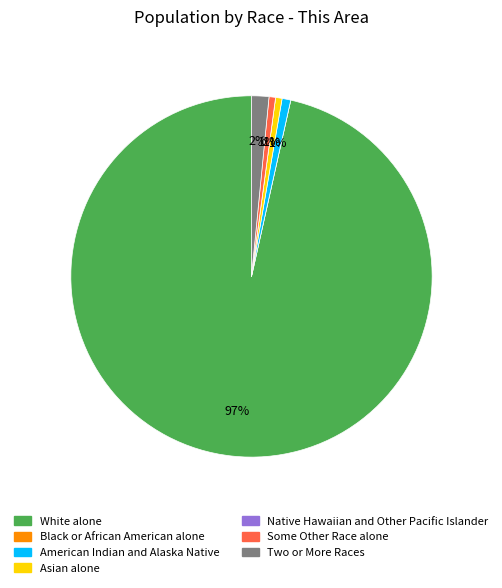

True or false: American Indian and Alaska Native accounts for 1% of the total.

True